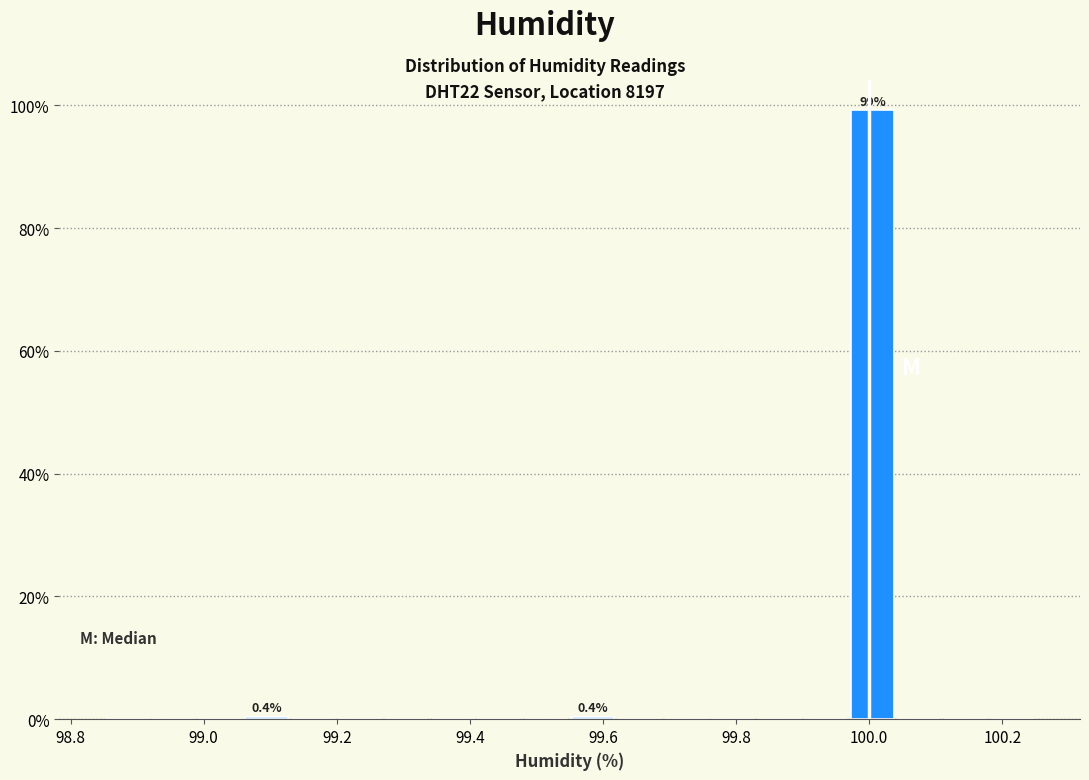

Around what value on the x-axis is the tallest bar? Give the approximate position of its centre, as read against the axis.

100.00